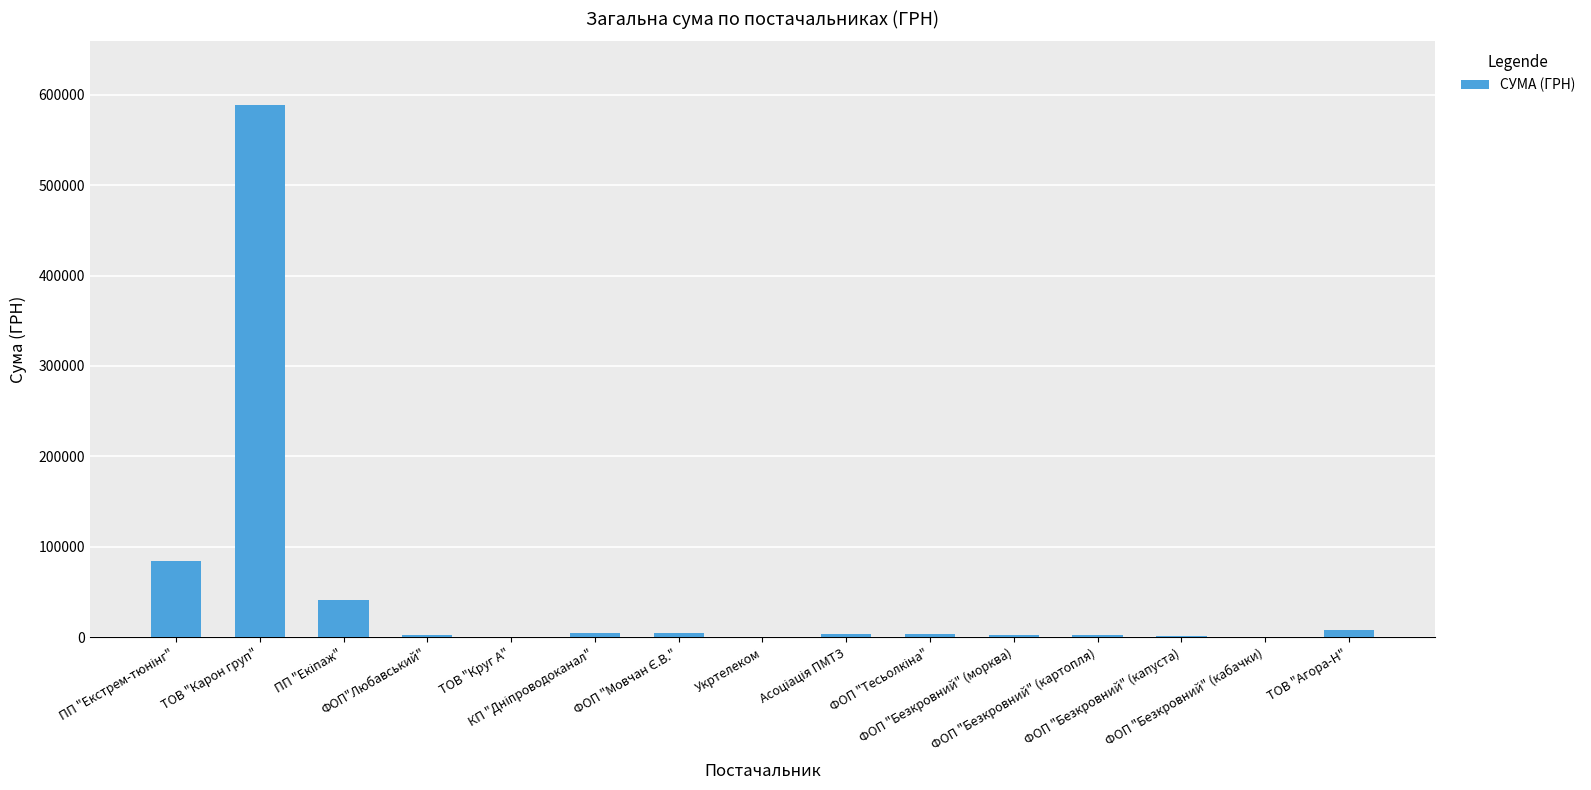

What is the maximum value shown in the chart?

588293.8